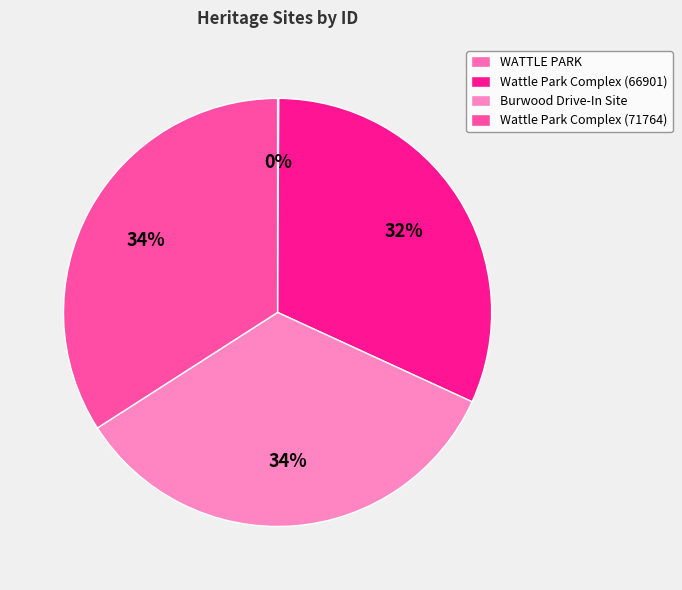

What percentage is the Burwood Drive-In Site slice, to the nearest percent?

34%